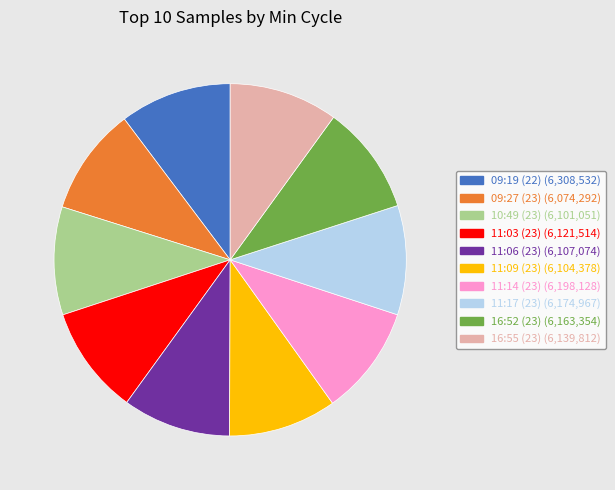

Is there any slice that represents more than half of the pie?

No